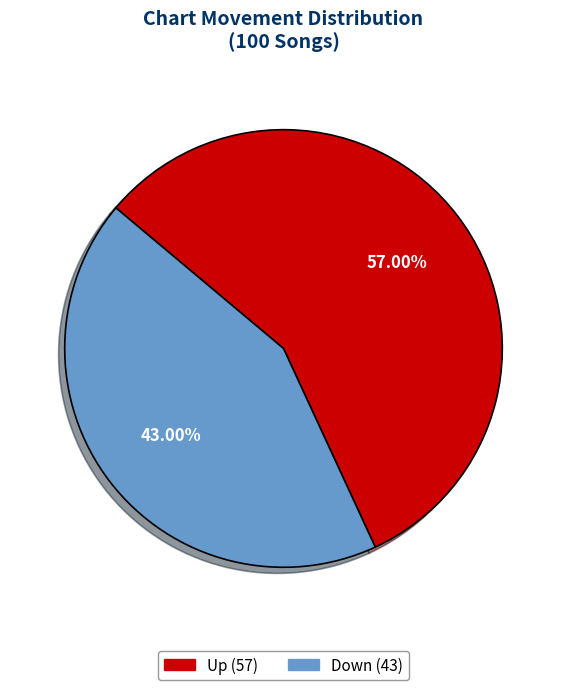

Is there any slice that represents more than half of the pie?

Yes